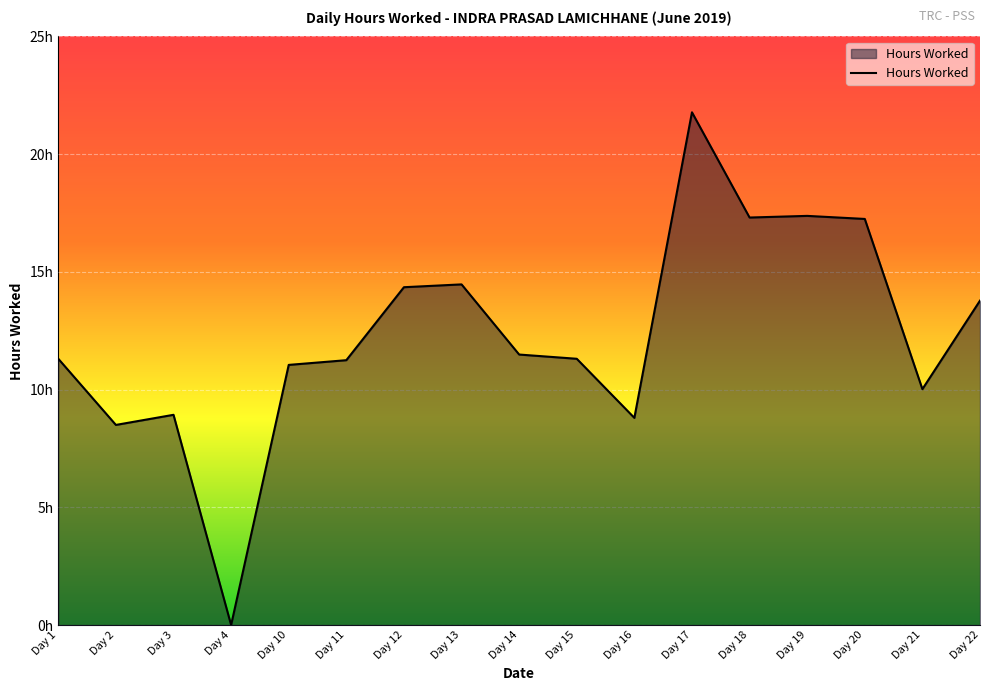

What is the difference between the values at Day 18 and Day 20?

0.1